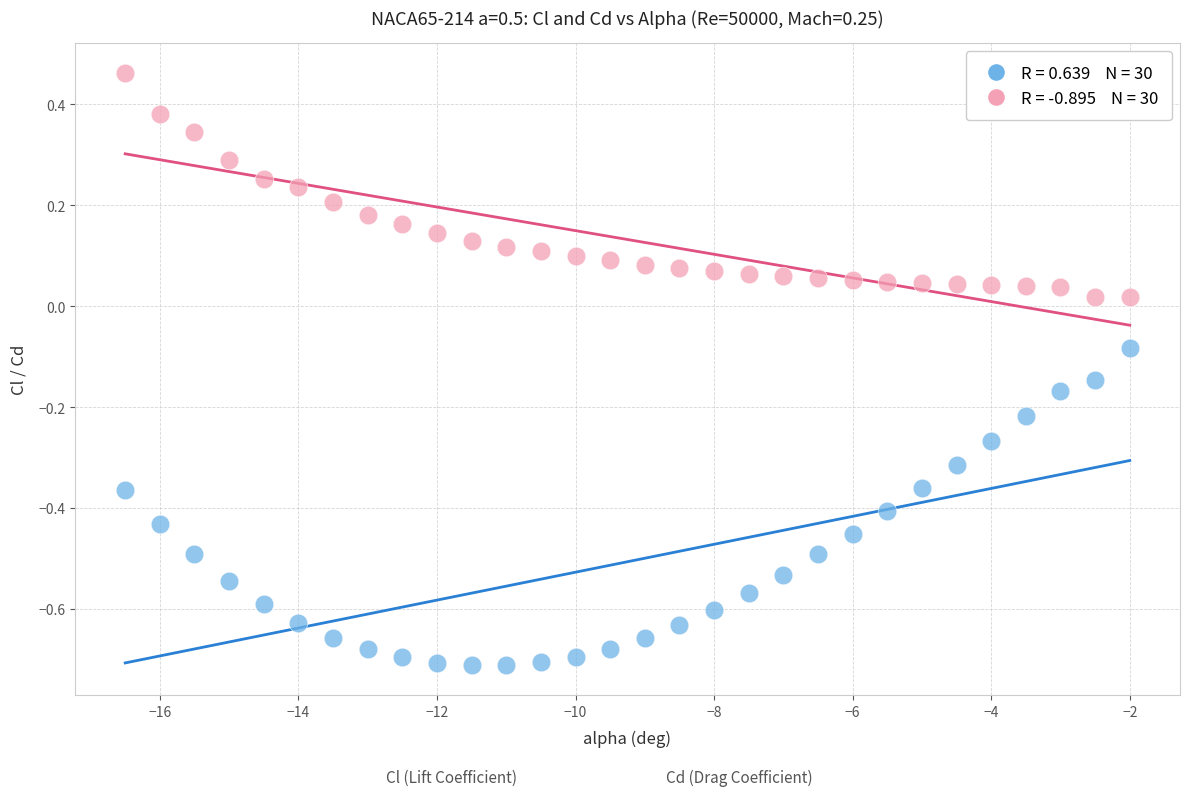

How many points are shown in the scatter plot?

60